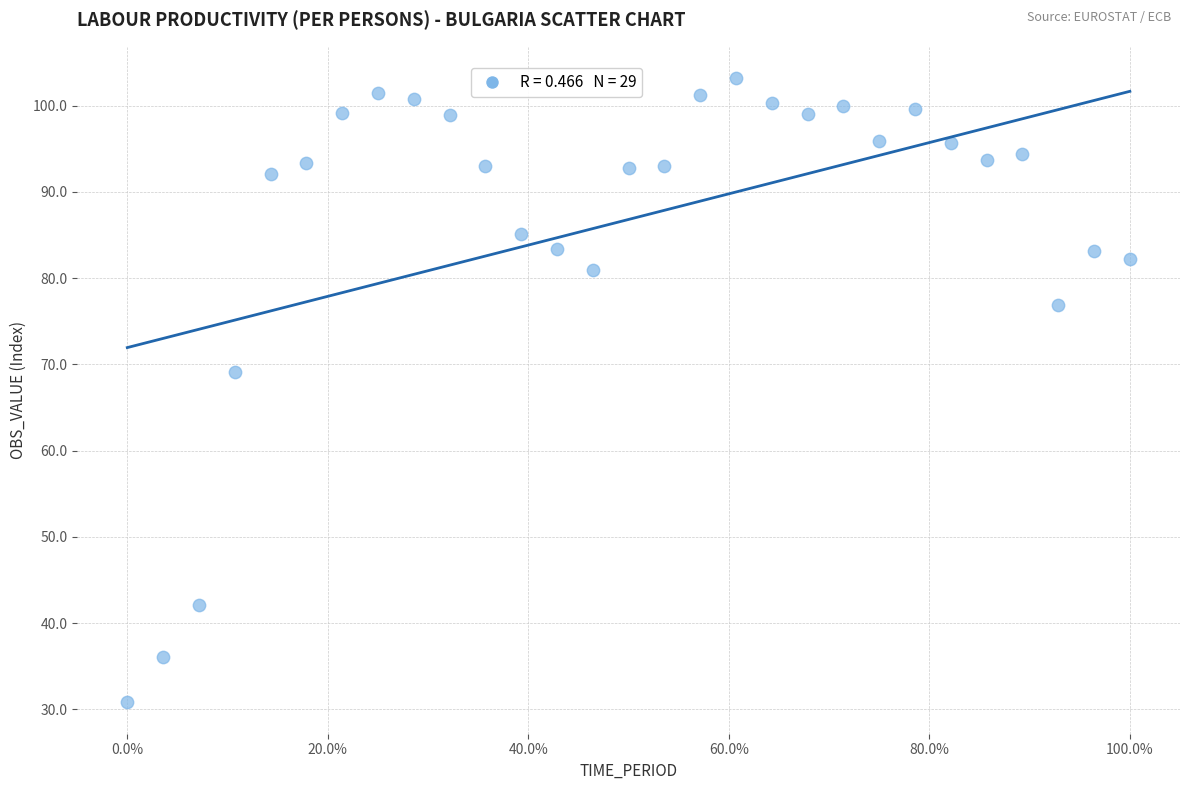

What is the range of X values (max minus min)?

100.0